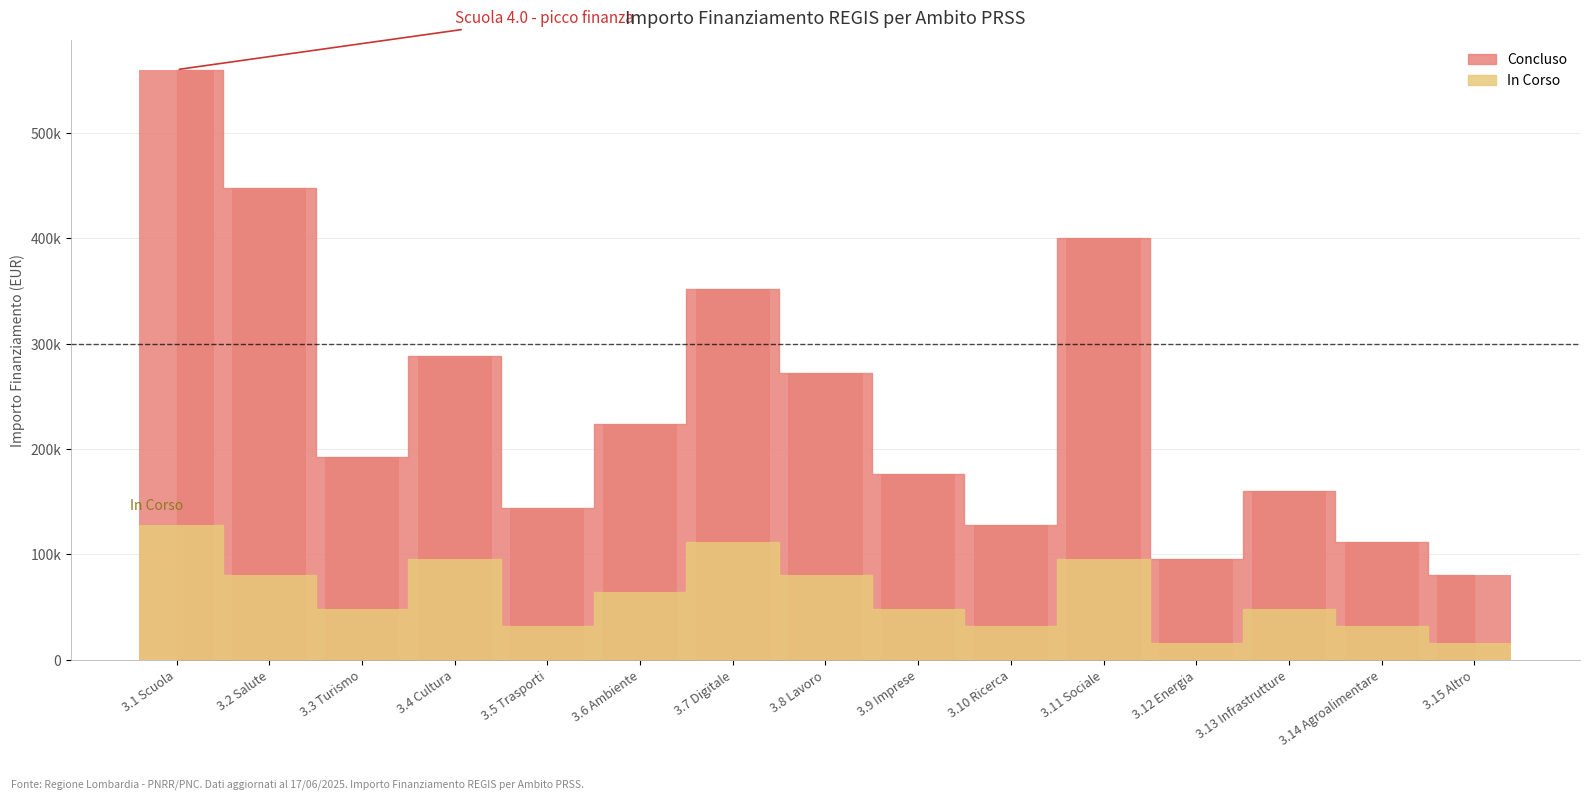

What is the total value across all series at 3.10 Ricerca?

160000